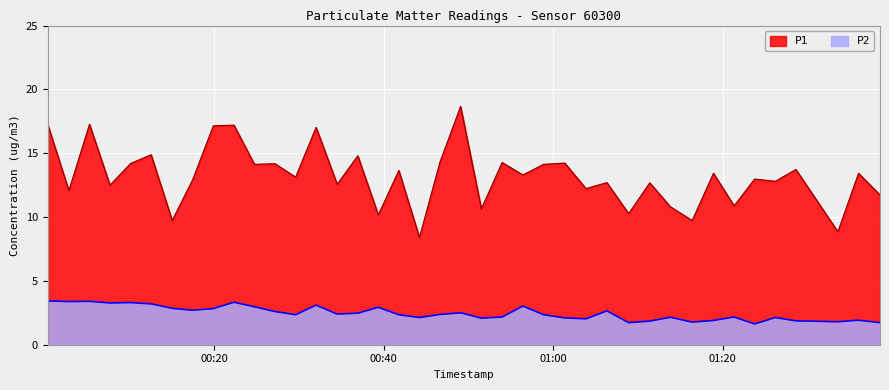

Rank the series by their maximum value, from lowest to highest.

P2, P1